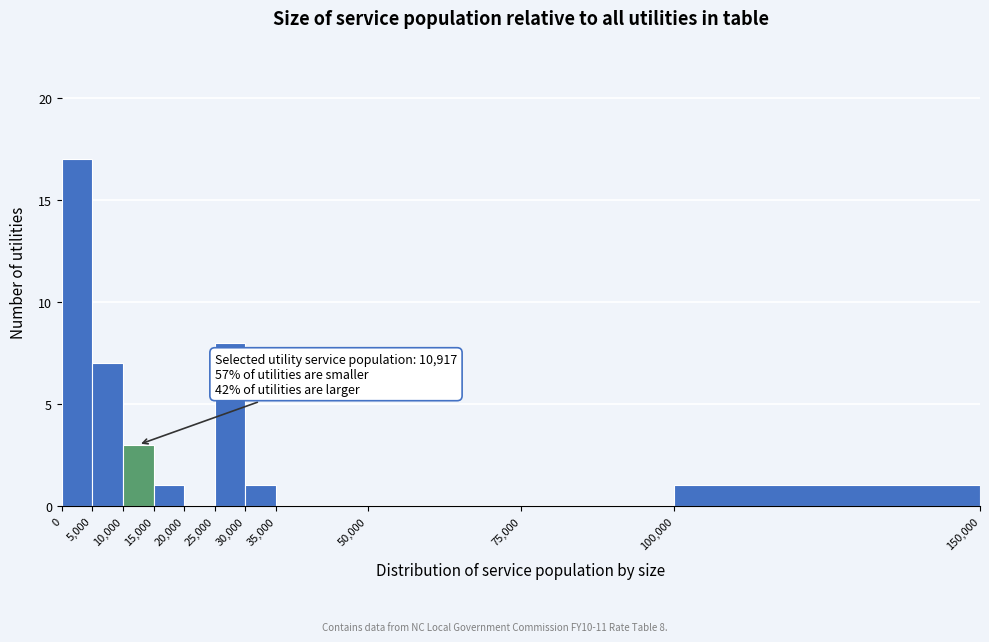

Over which range of the x-axis is the bar tallest?

0 to 5,000